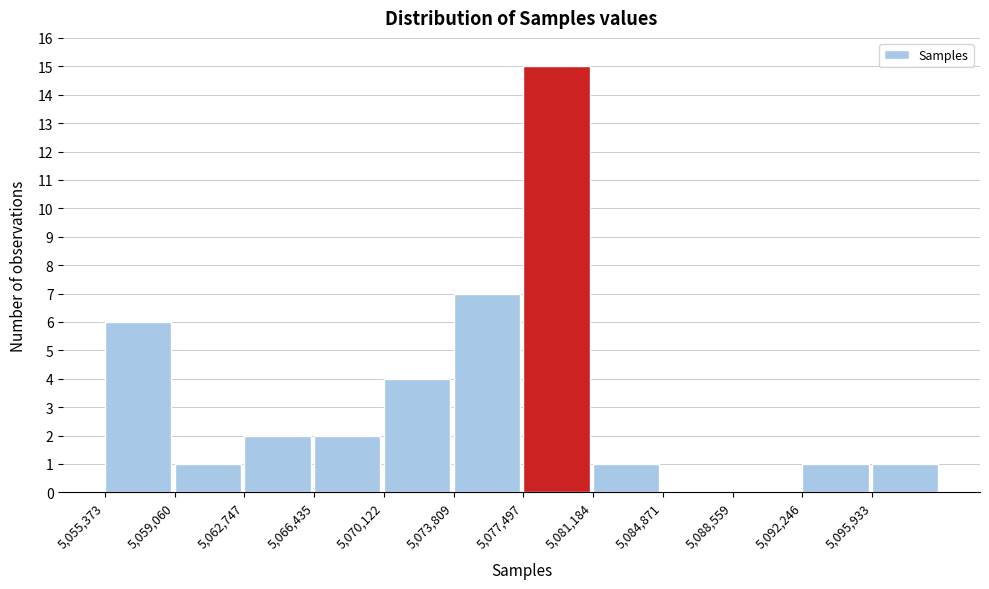

Over which range of the x-axis is the bar tallest?

5077500 to 5081000